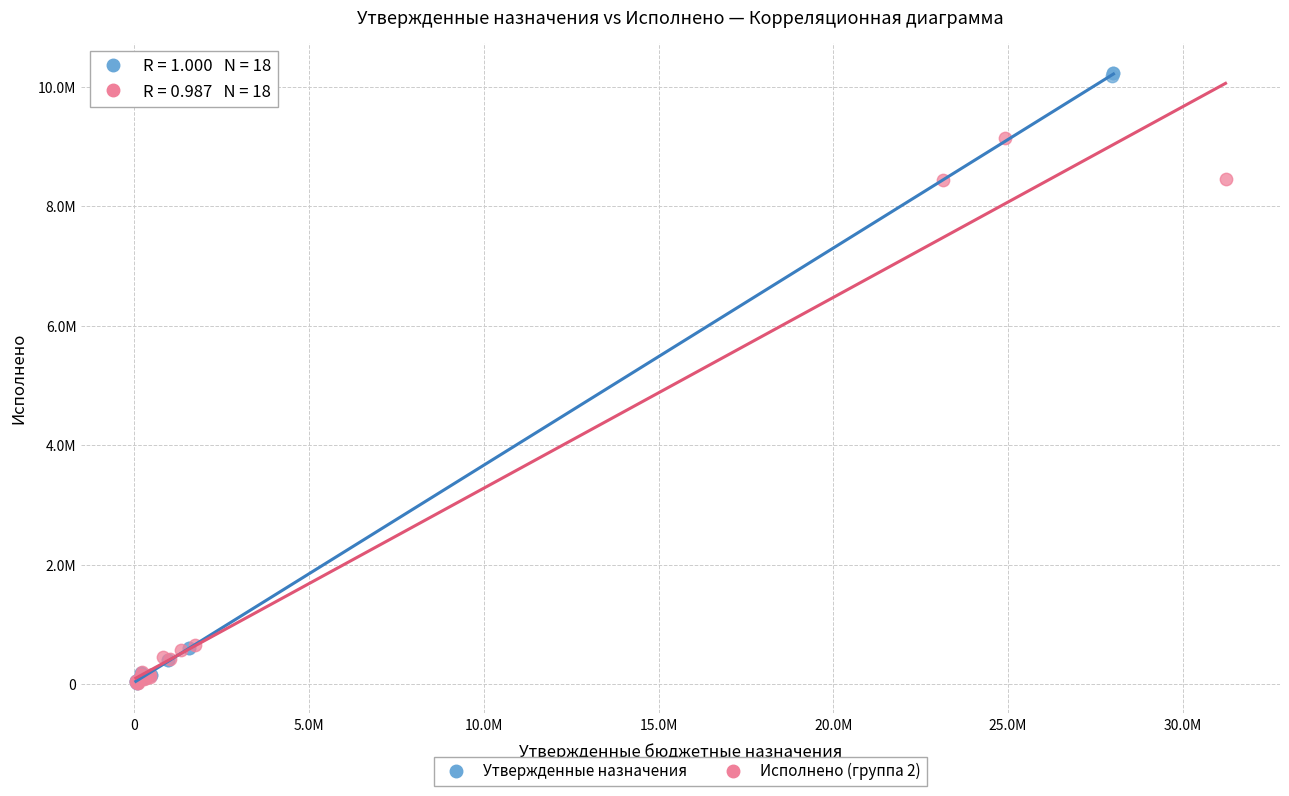

What are all the series names shown in the legend?

Утвержденные назначения, Исполнено (группа 2)